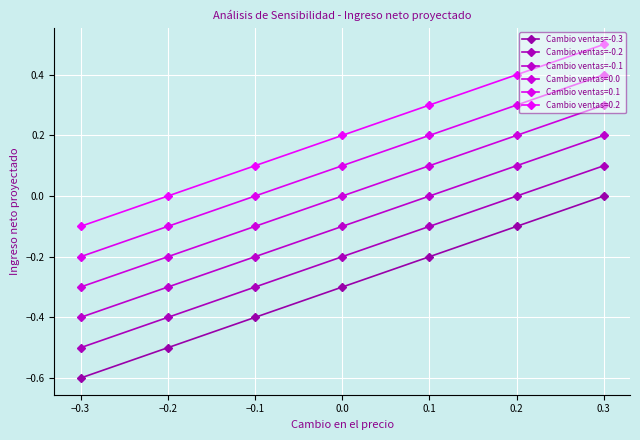

What is the total value across all series at −0.1?

-0.9